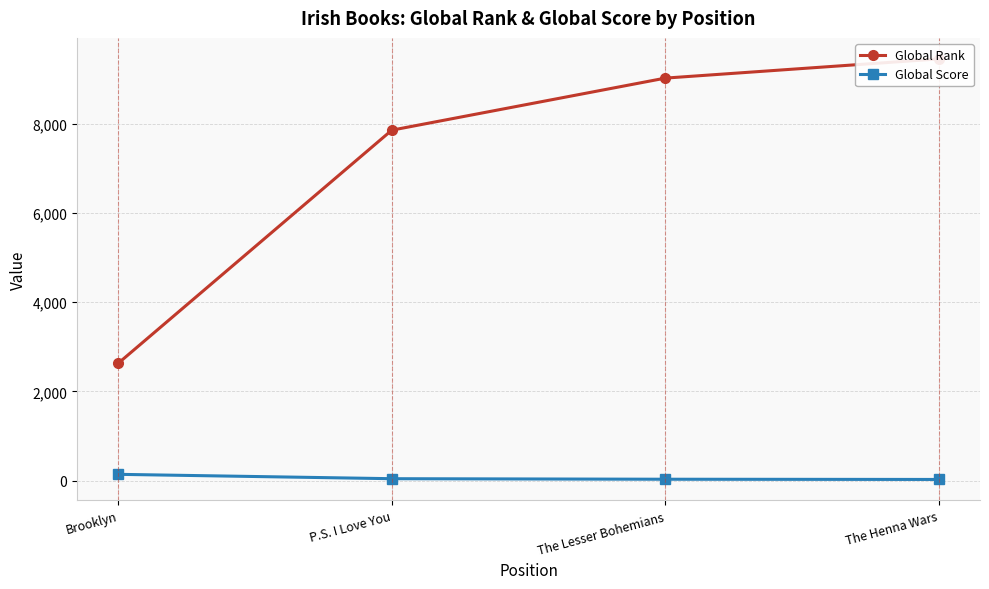

True or false: Global Score has a value of 32 at The Lesser Bohemians.

True